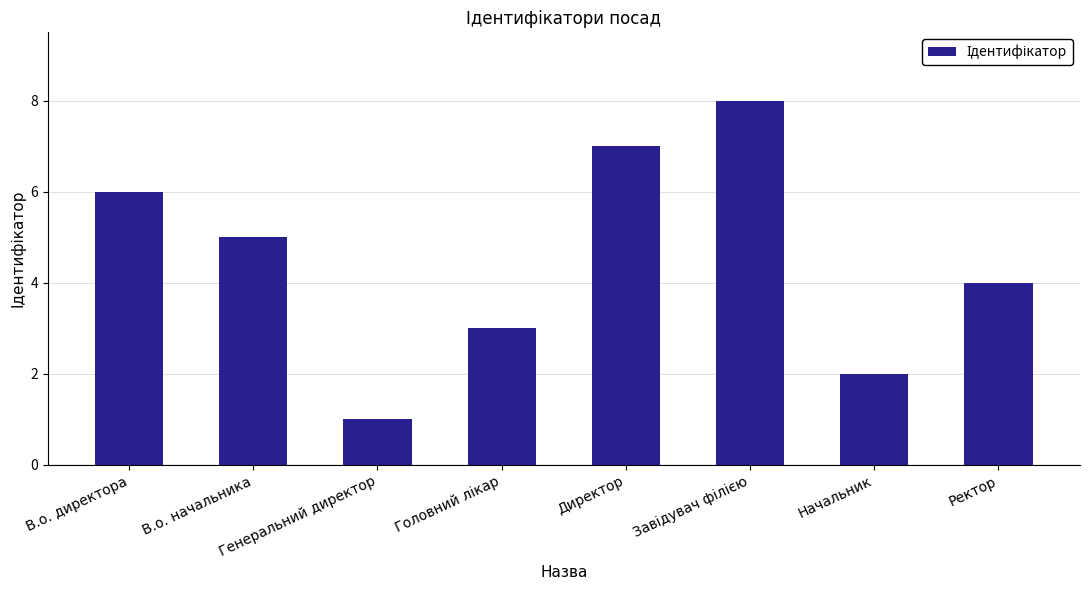

Which has a higher value, В.о. начальника or Ректор?

В.о. начальника